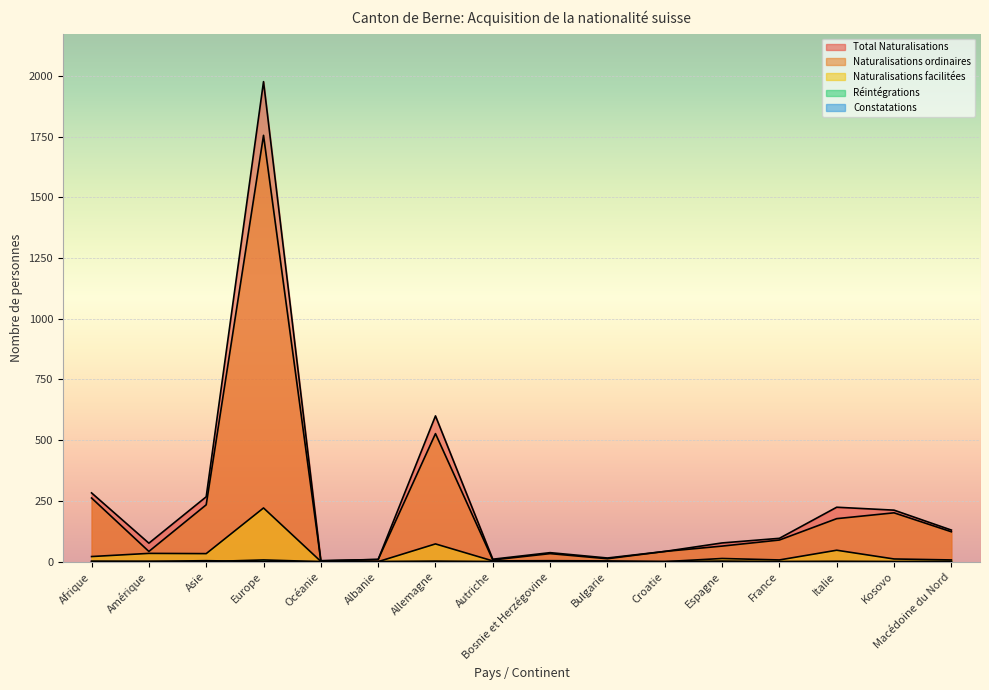

True or false: Naturalisations ordinaires and Naturalisations facilitées intersect in this chart.

False